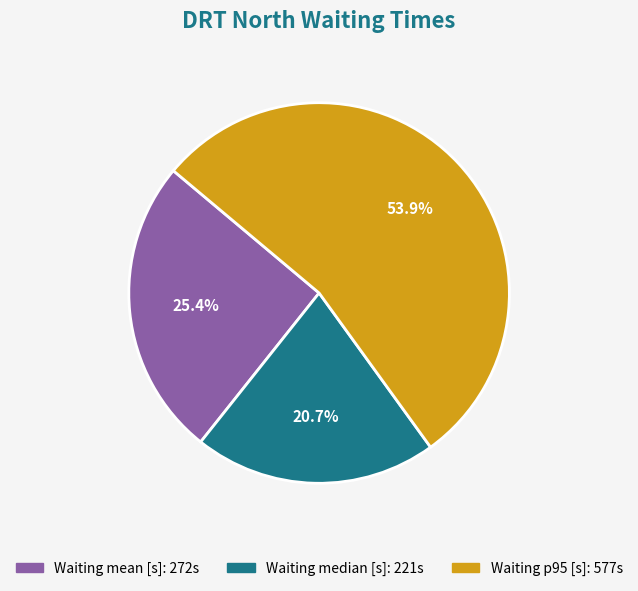

Combined, do Waiting median [s] and Waiting p95 [s] account for over 50%?

Yes